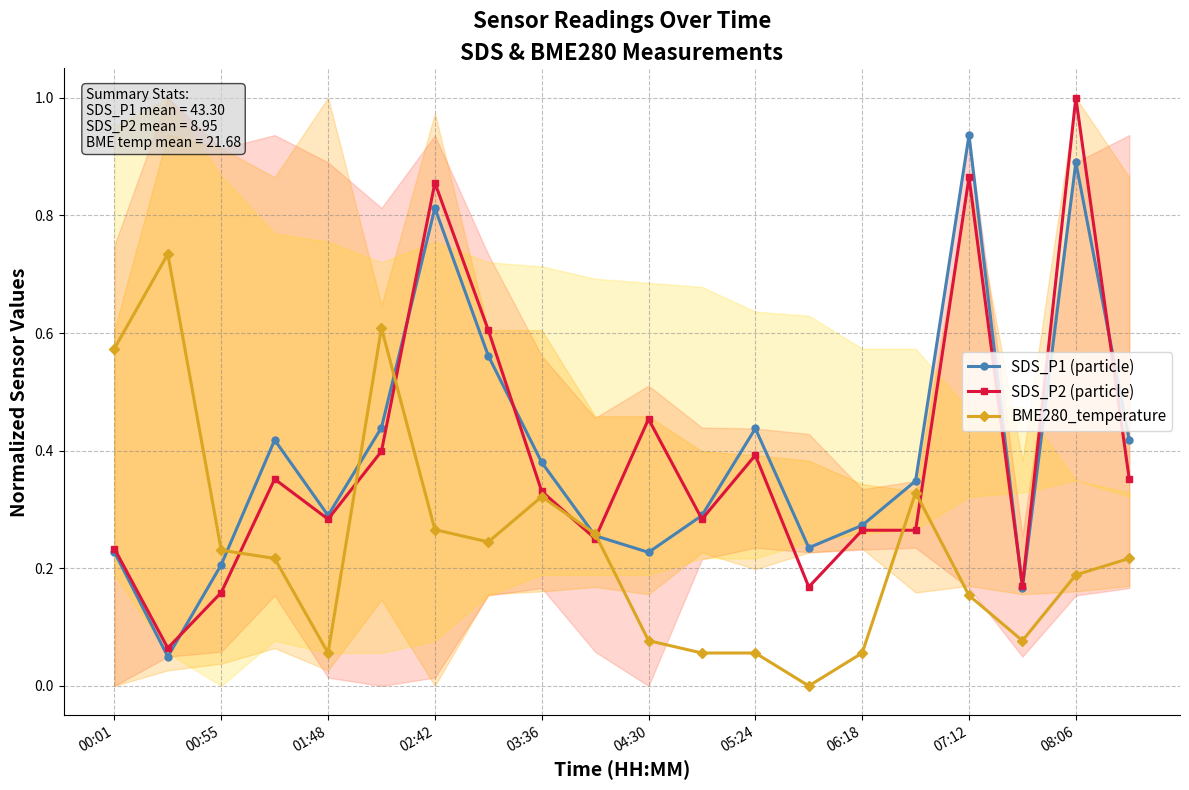

The SDS_P1 (particle) series shows 0.3 at 00:55. True or false?

False